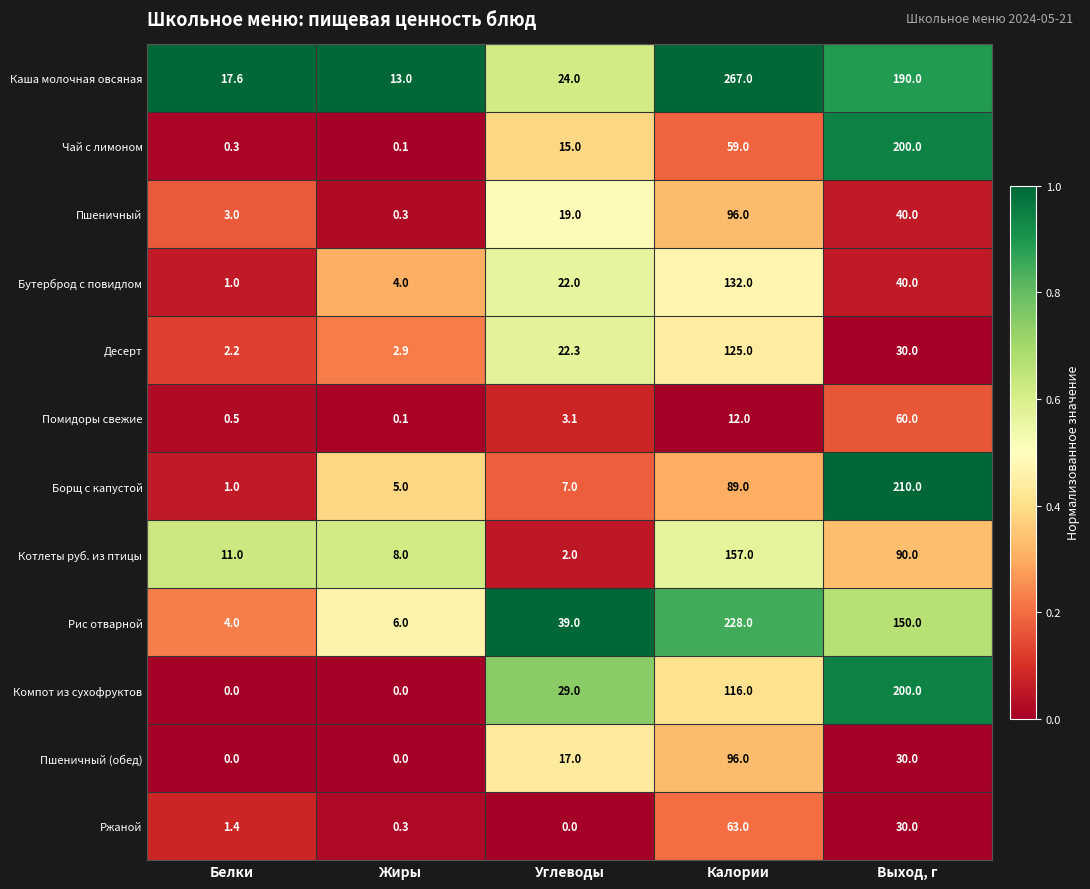

What is the difference between the second highest and second lowest values in the Помидоры свежие series?

11.5